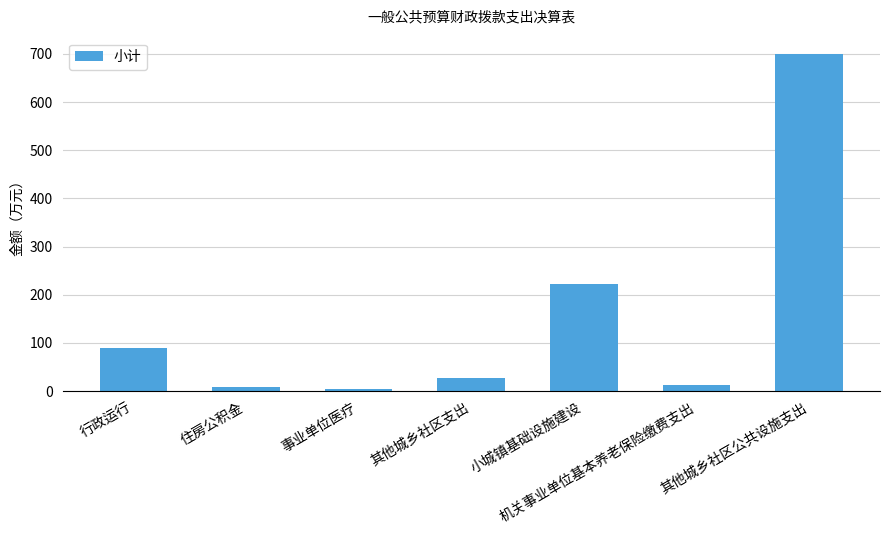

How many data points are less than 28?

3